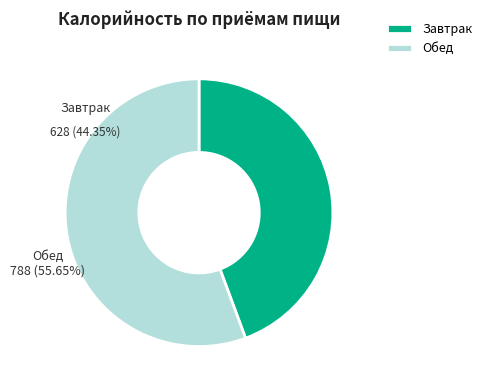

Rank the categories by value from lowest to highest.

Завтрак, Обед